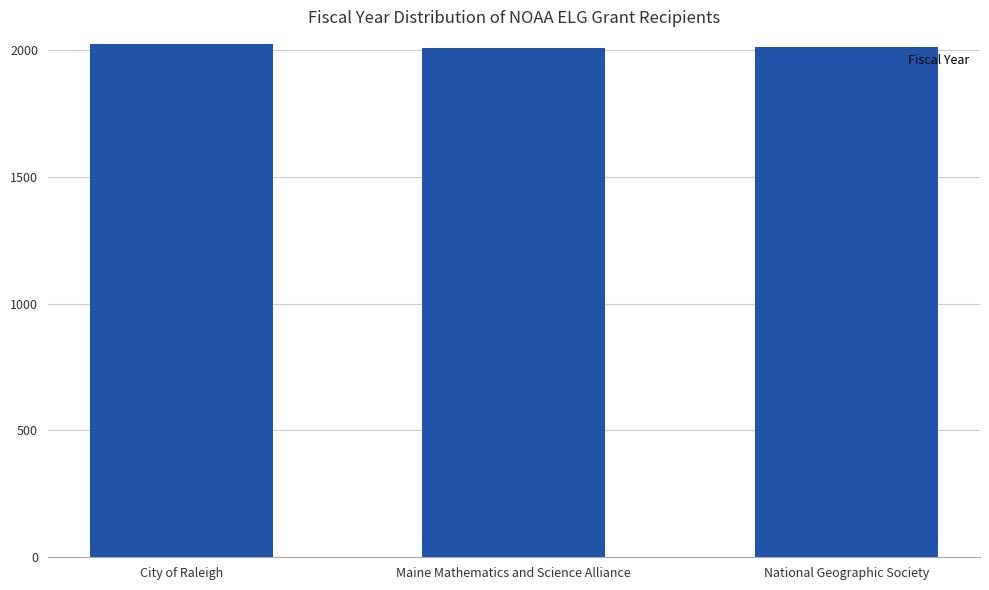

True or false: the data shows 1231 at Maine Mathematics and Science Alliance.

False